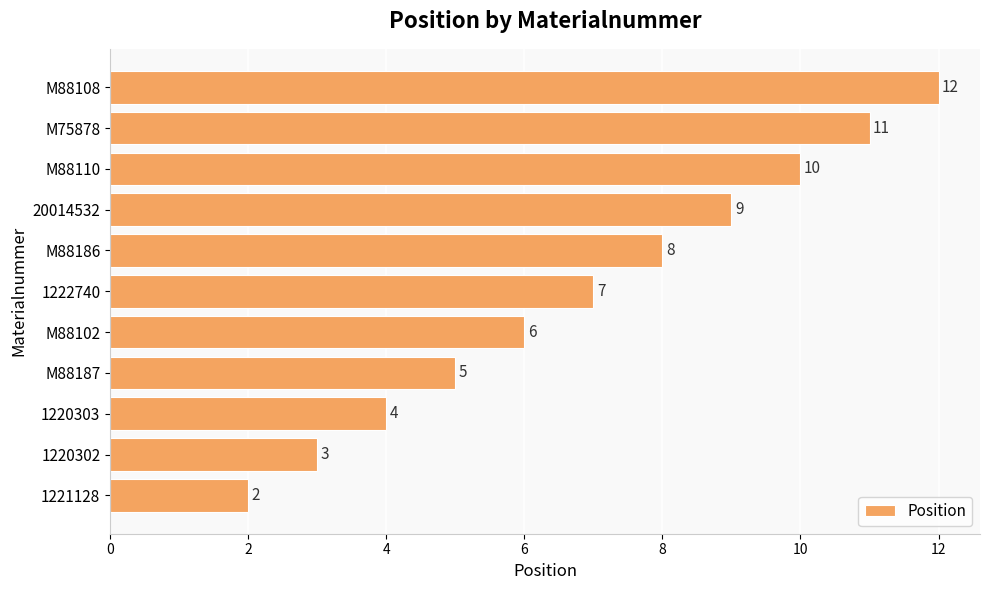

Approximately how many times larger is the value at M88102 compared to M75878?

0.5